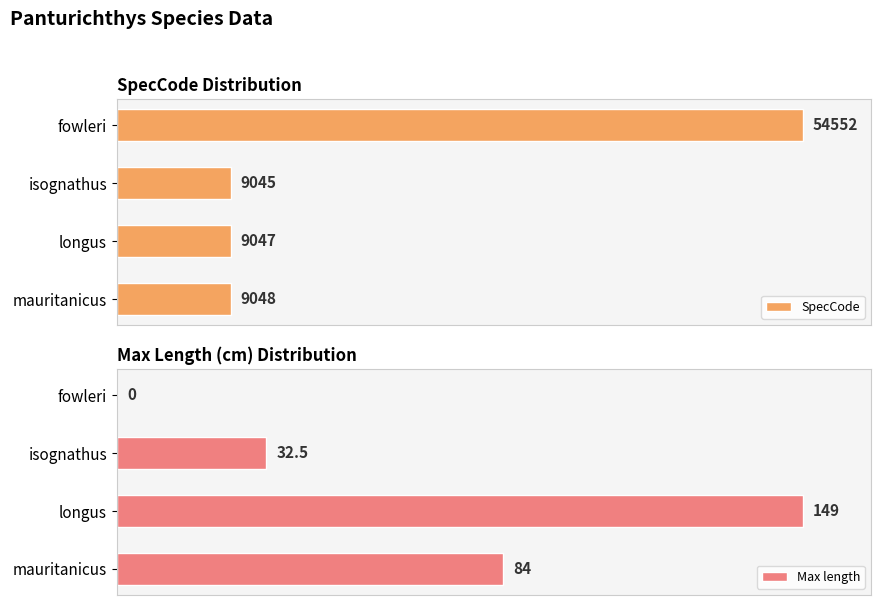

How many series are shown in this chart?

2